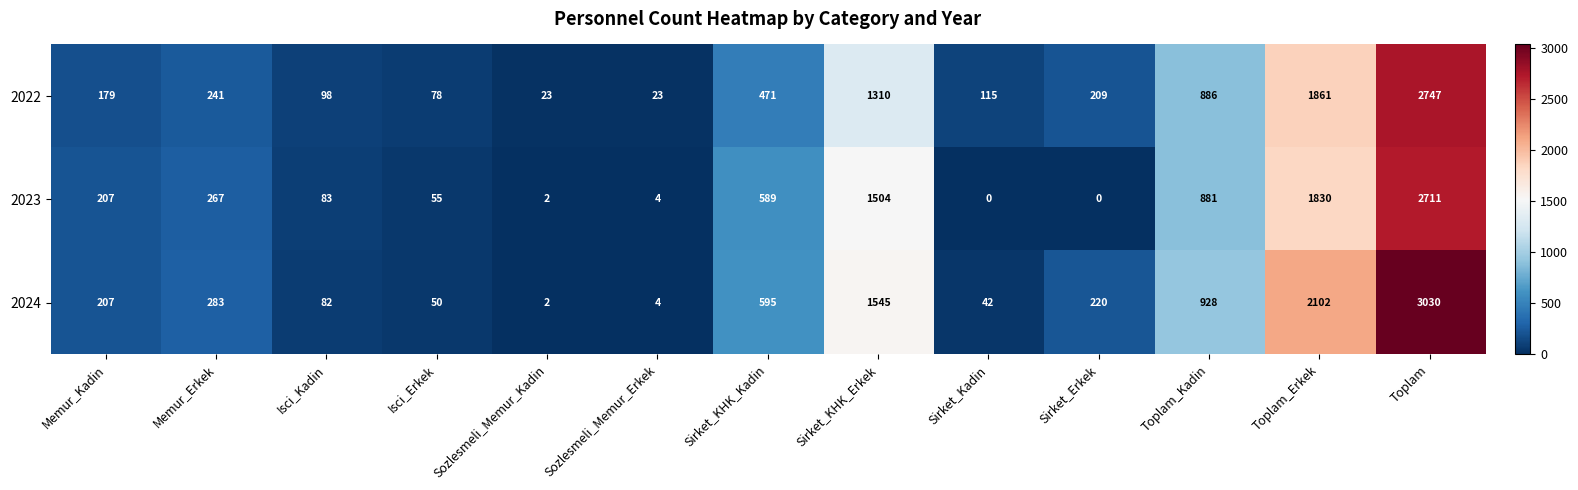

Is it true that 2024 equals 283 at Memur_Erkek?

True